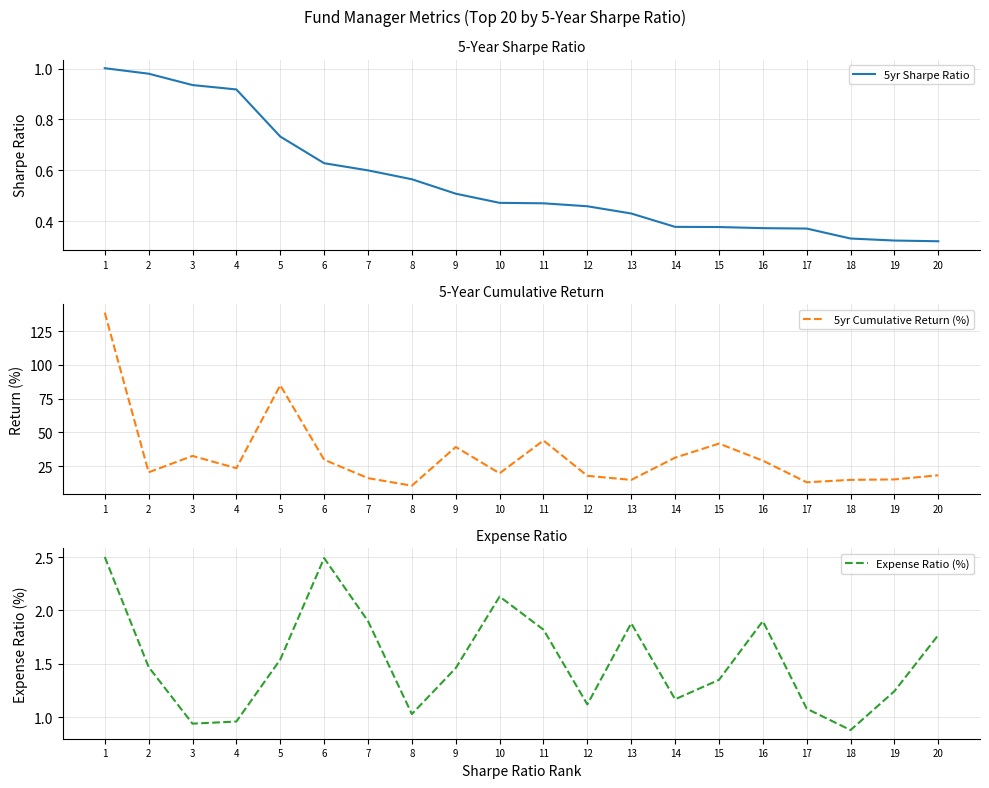

True or false: 5yr Sharpe Ratio and 5yr Cumulative Return (%) cross at least once.

False